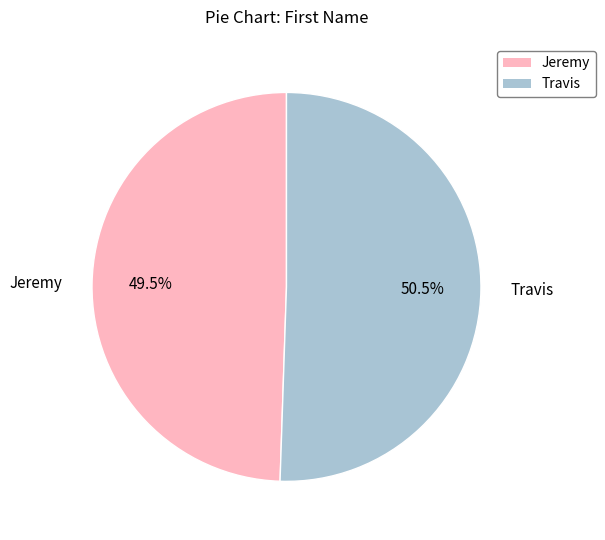

Rank the categories by value from highest to lowest.

Travis, Jeremy